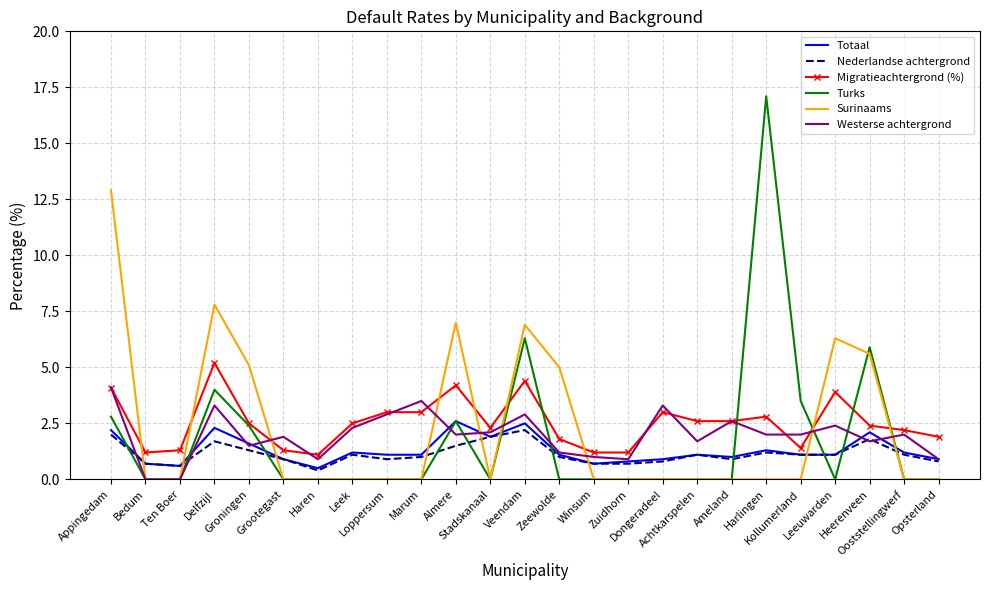

Rank the series by their maximum value, from lowest to highest.

Nederlandse achtergrond, Totaal, Westerse achtergrond, Migratieachtergrond (%), Surinaams, Turks